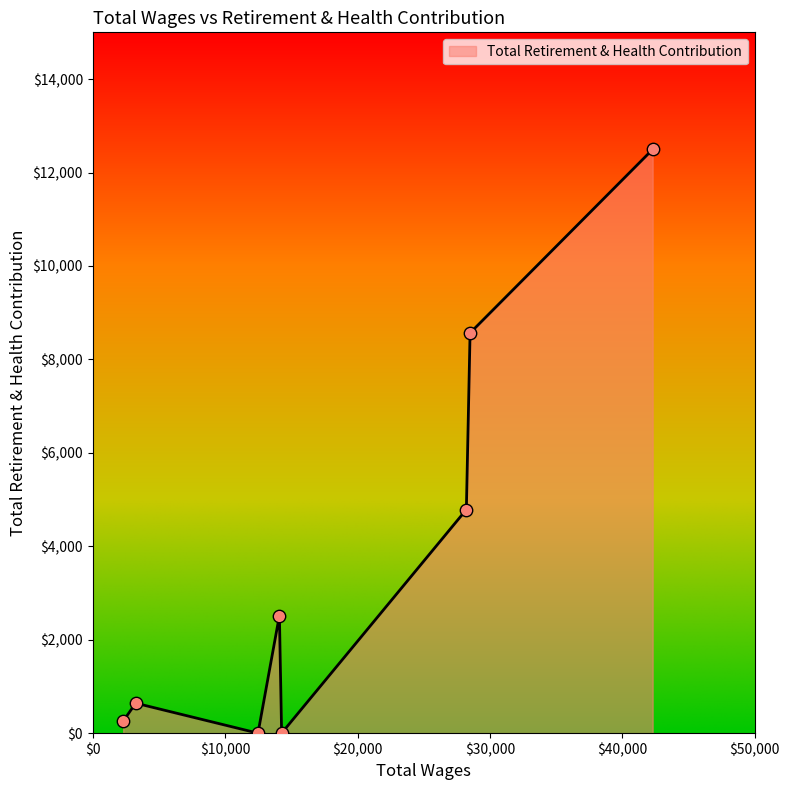

What is the sum of all values?

29264